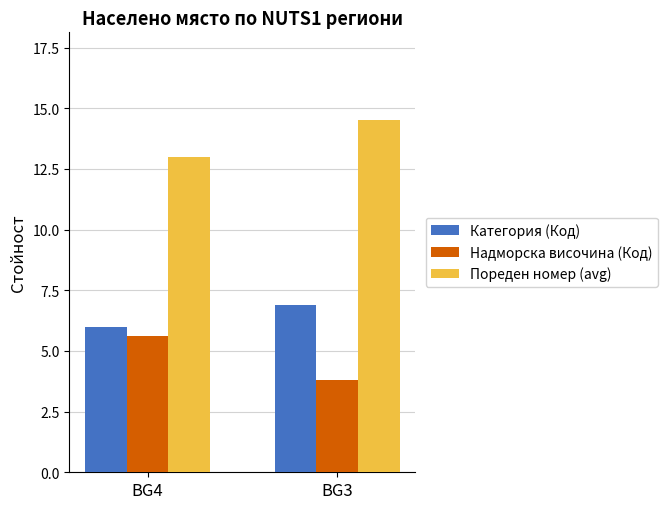

At which label is Пореден номер (avg) closest to 13?

BG4